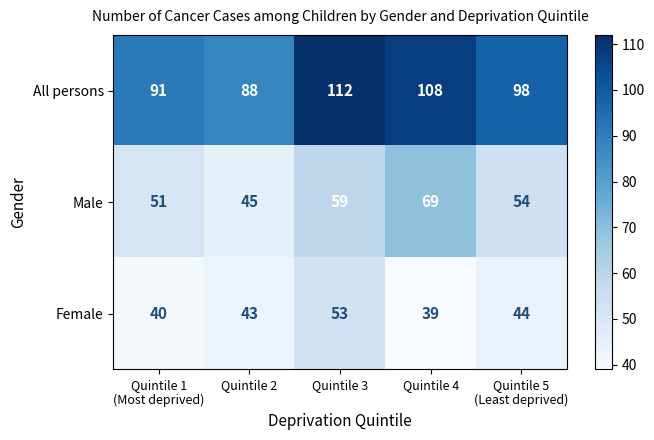

Which series changed the most between Quintile 2 and Quintile 3?

All persons